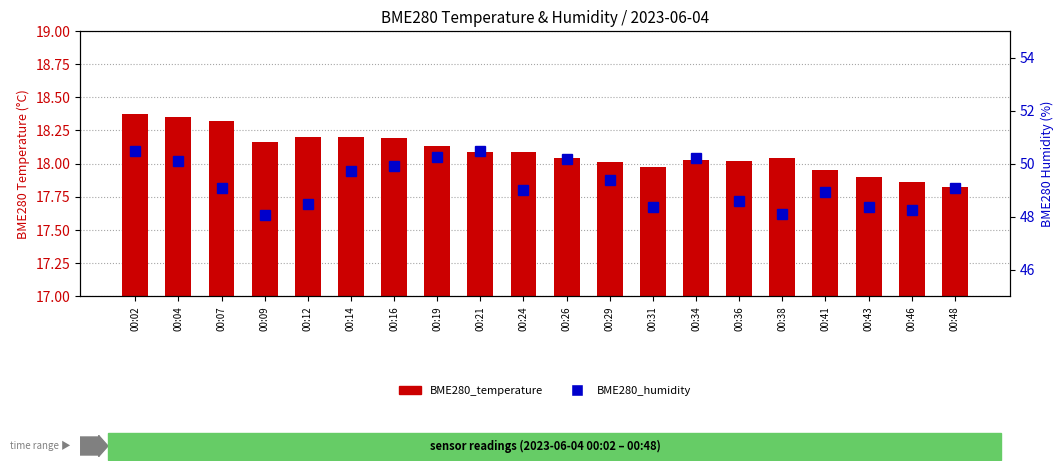

How many data points does each series have?

20